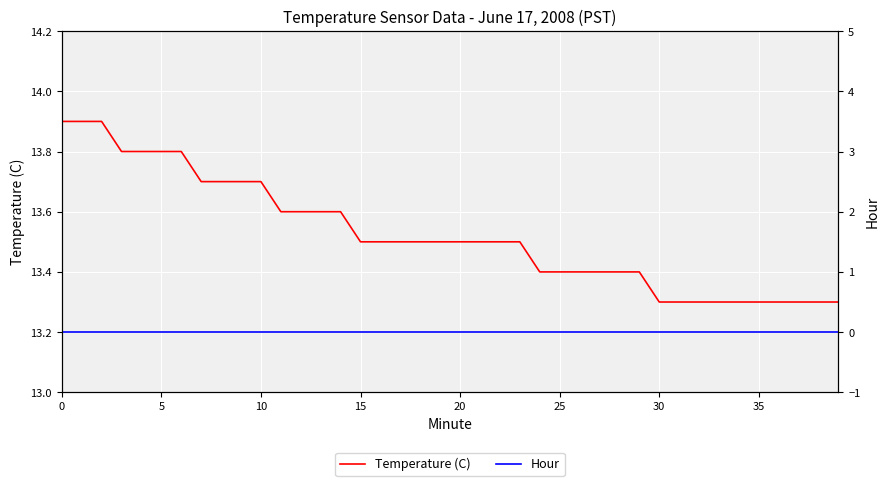

What is the label of the 30th point from the left?

29